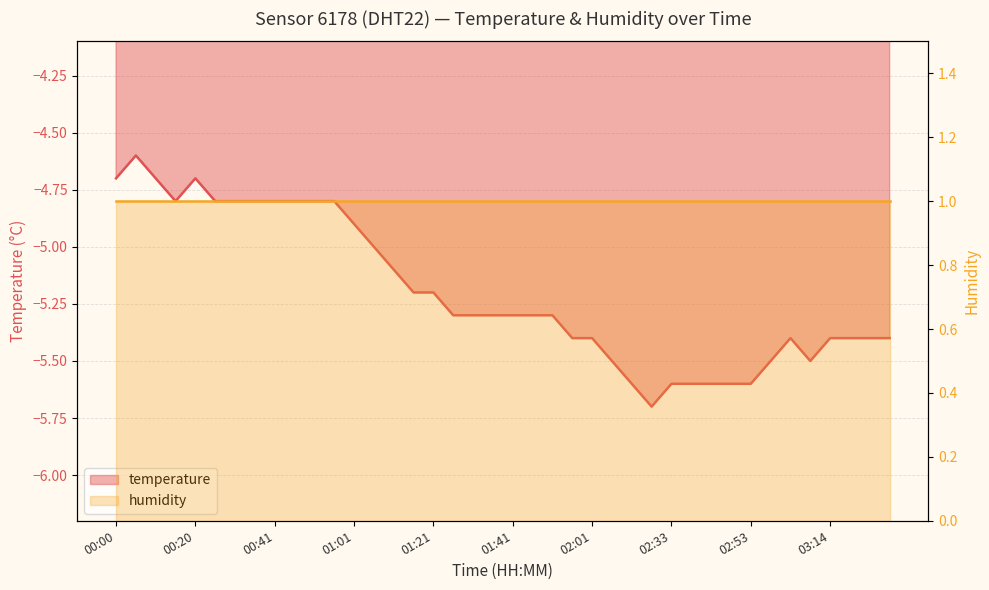

What is the minimum value shown in the chart?

-5.7